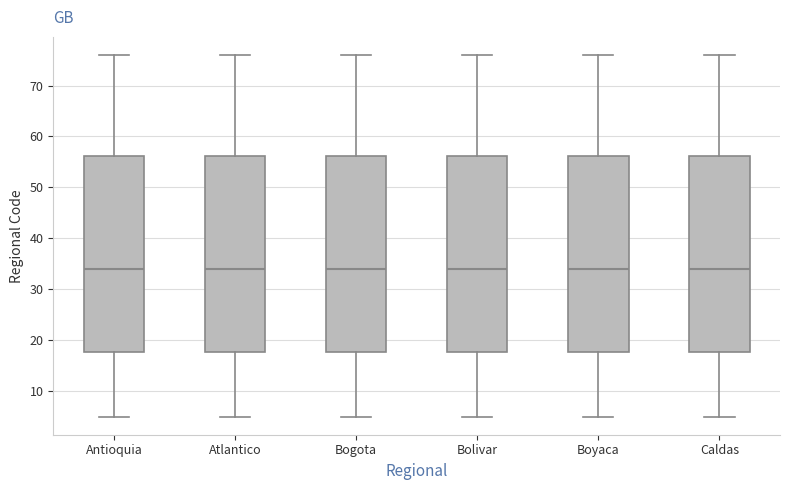

Where does the median line of the box for Bogota sit on the y-axis? The values are not printed on the chart, so give them approximately, as read against the axis.

34